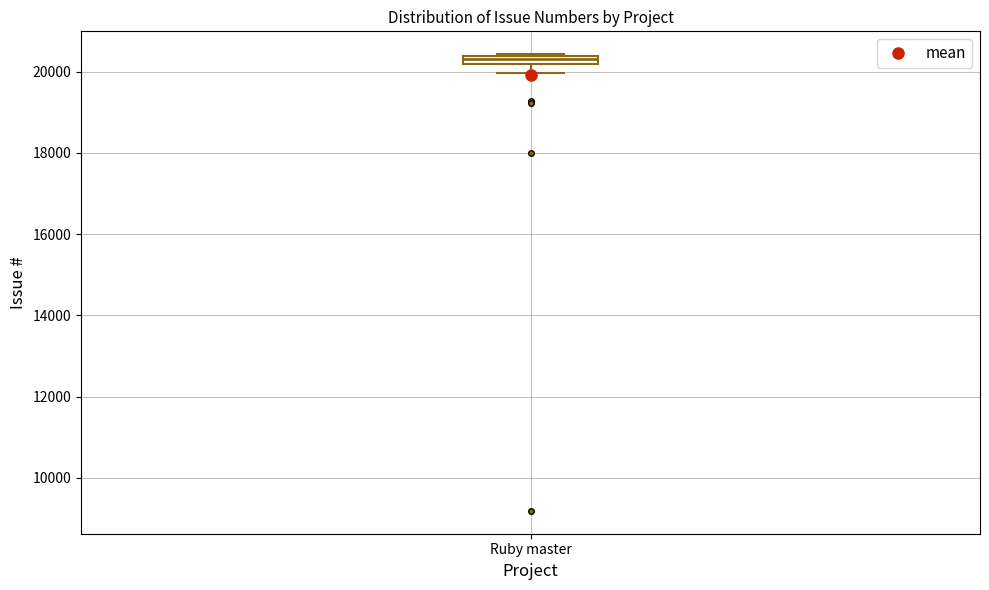

Where does the lower whisker of the box for Ruby master end on the y-axis? The values are not printed on the chart, so give them approximately, as read against the axis.

20000